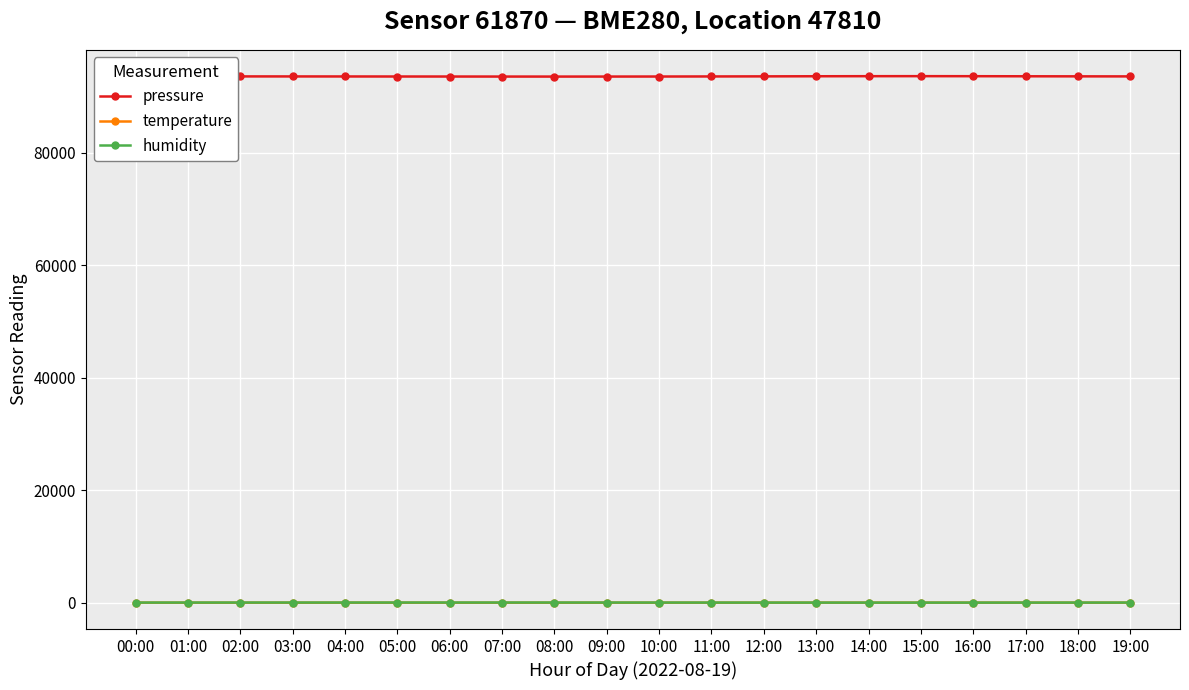

What position from the left is 04:00?

5